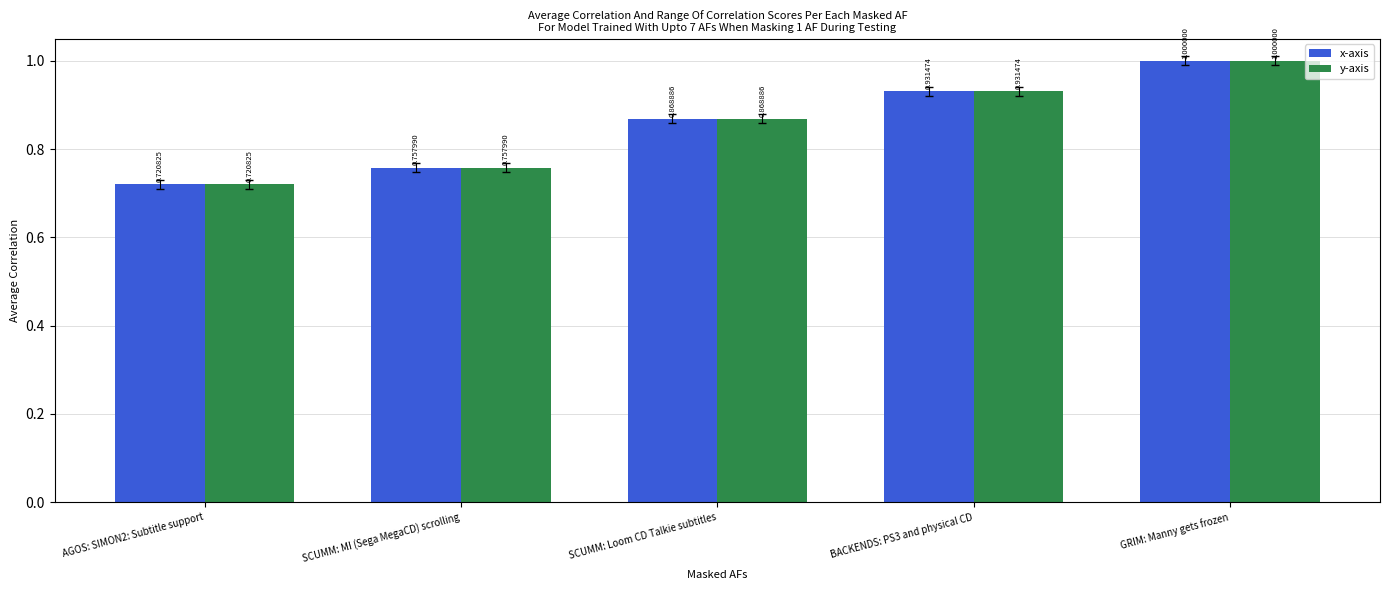

At which category is the sum across all series the highest?

GRIM: Manny gets frozen